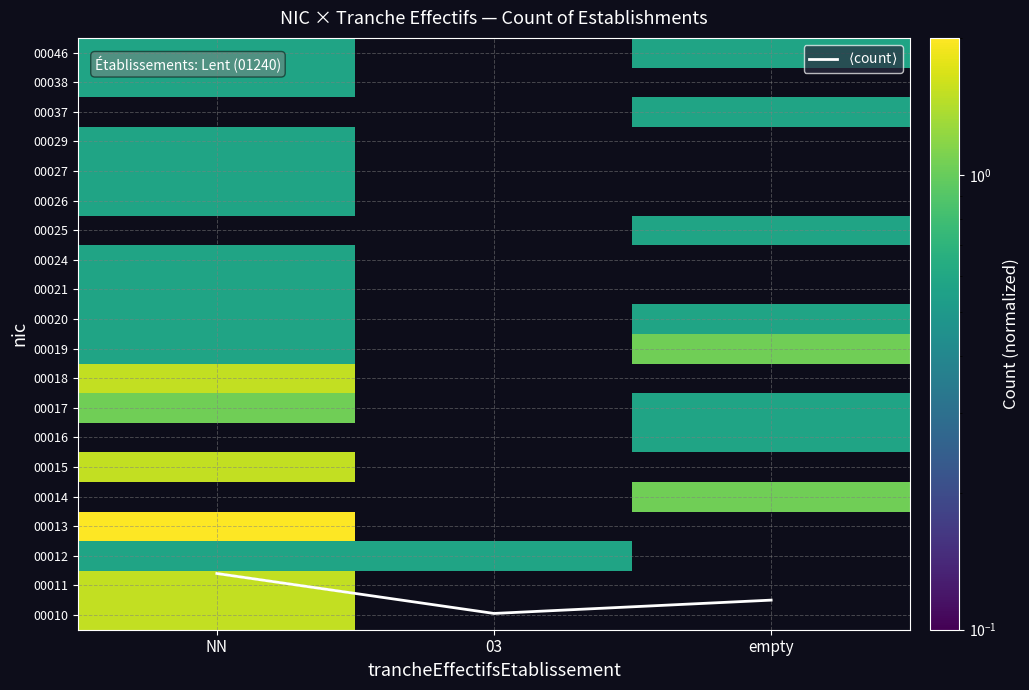

Rank the categories by 00020 value from highest to lowest.

NN, 03, empty